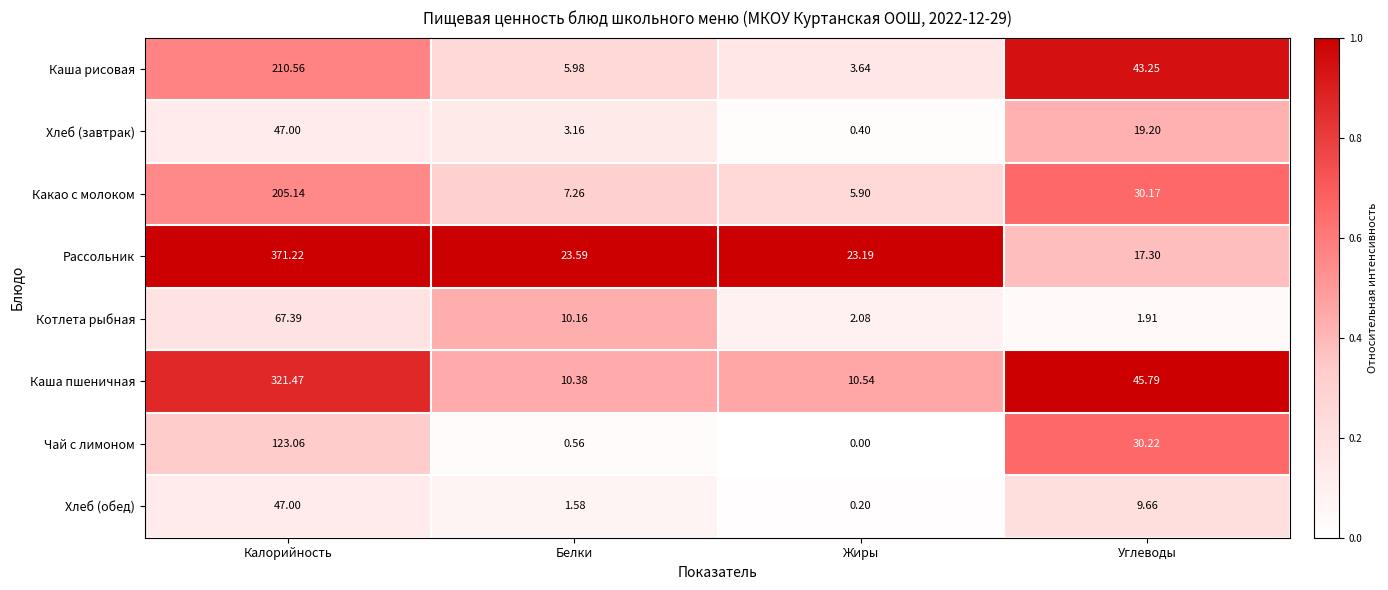

At which label does Хлеб (завтрак) reach its peak?

Калорийность